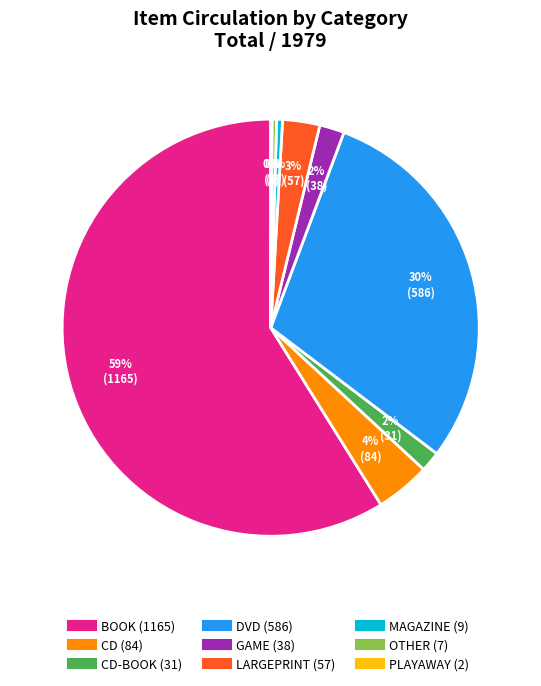

Is there a majority slice in this chart?

Yes